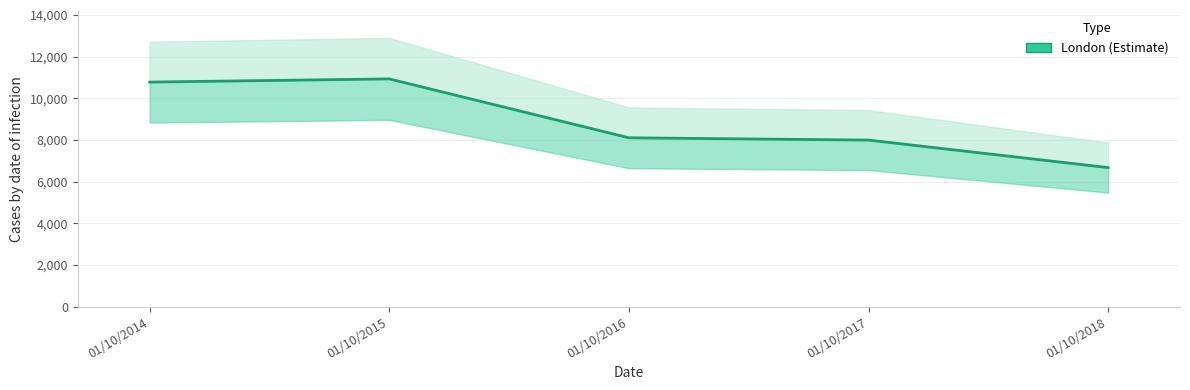

At which category does the data reach its first local peak?

01/10/2015